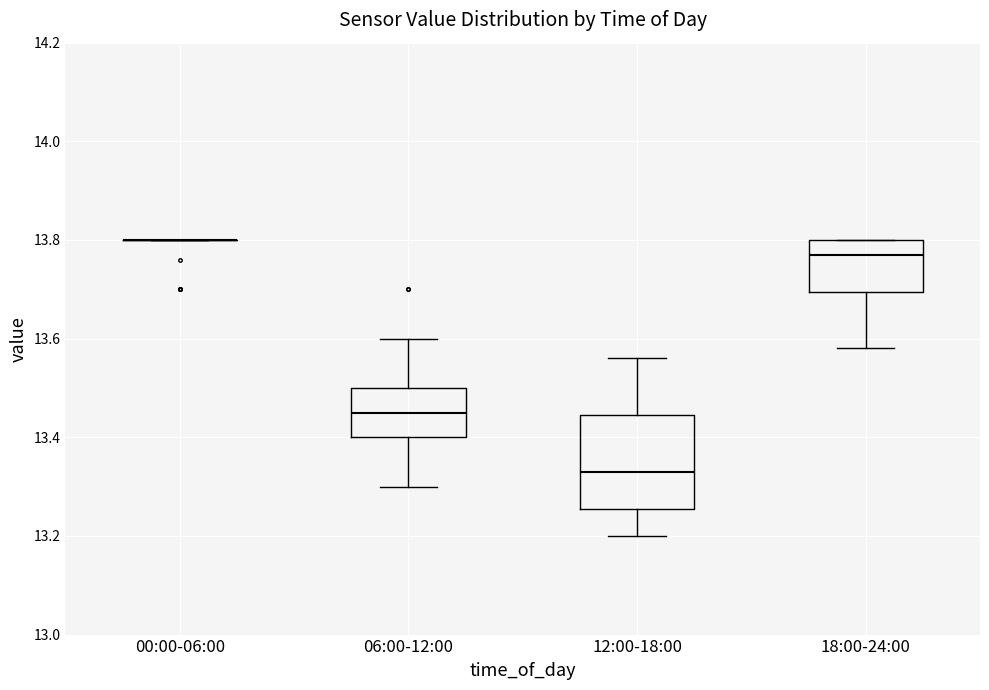

Which box is the tallest, from its lower edge to its upper edge?

12:00-18:00